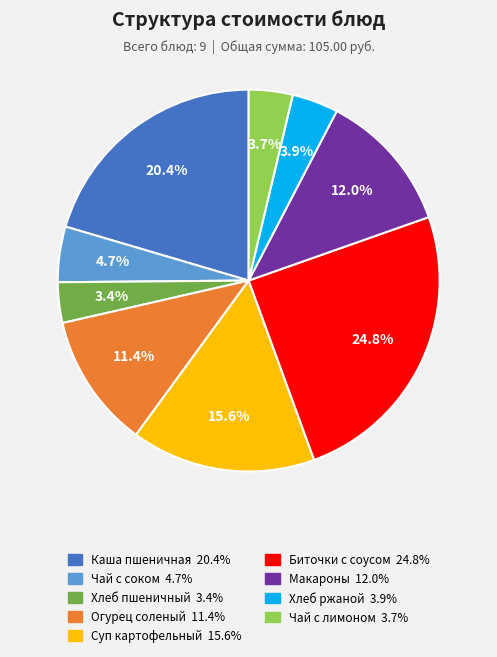

How many segments does this pie chart have?

9